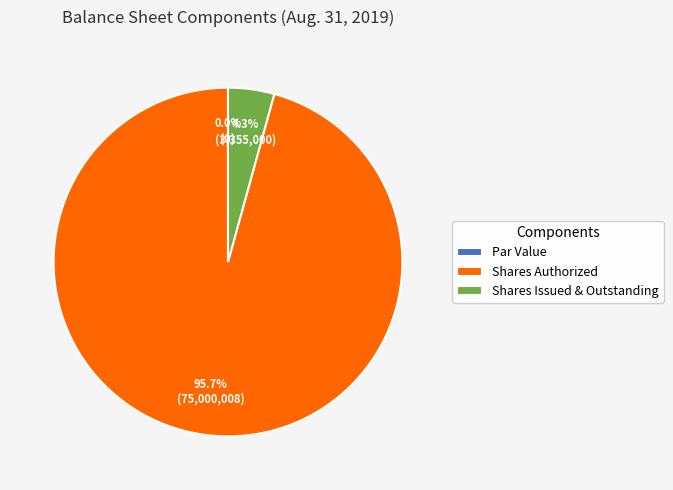

To the nearest percent, what is the average slice percentage?

33%